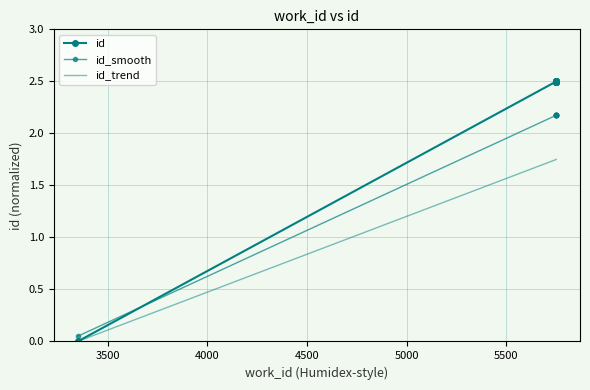

What are all the series names shown in the legend?

id, id_smooth, id_trend